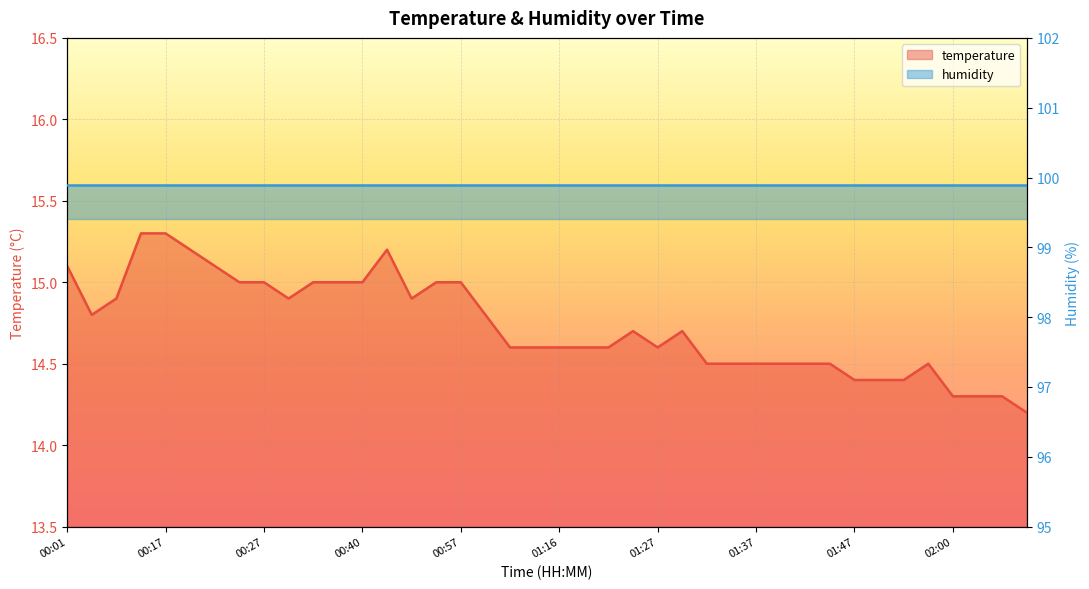

Which category has the highest value across all series?

00:14